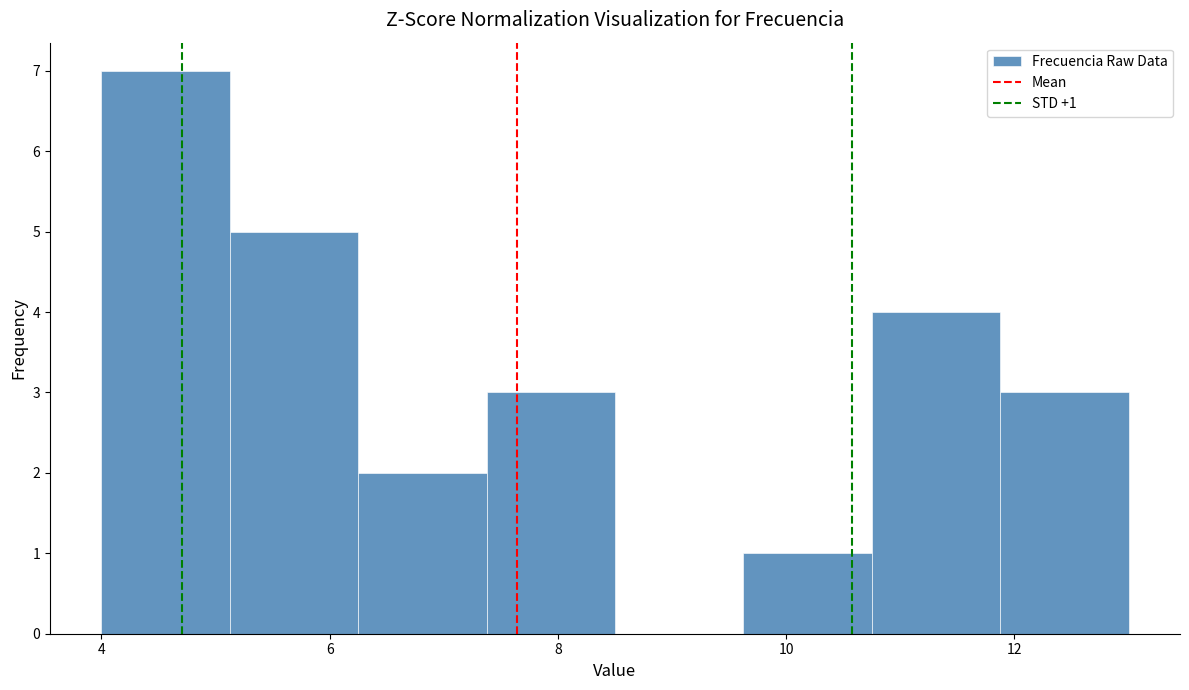

Over which range of the x-axis is the bar tallest?

4.0 to 5.2